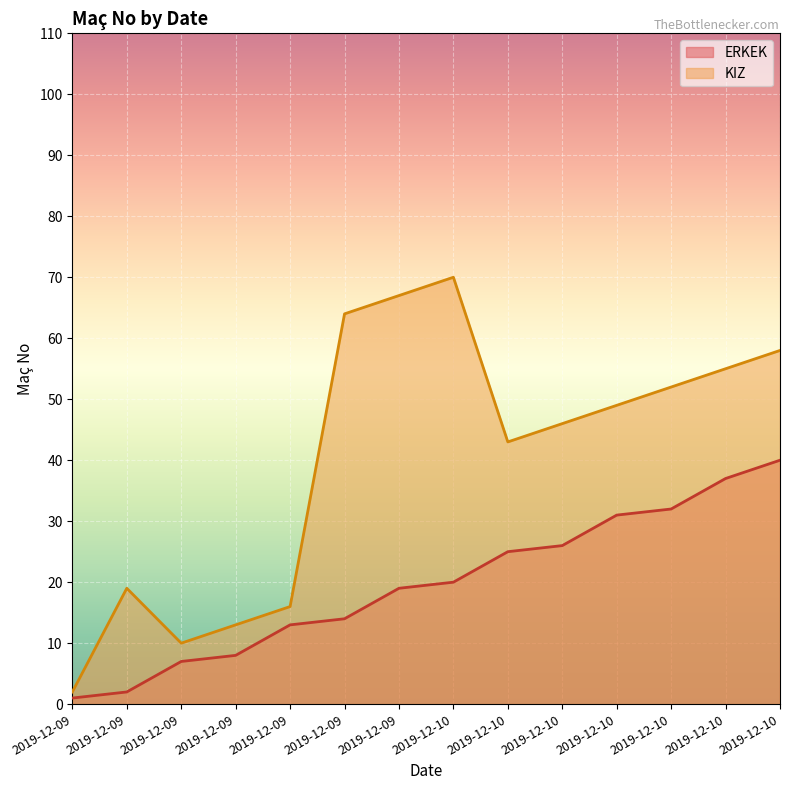

What is the sum of all KIZ values?

564